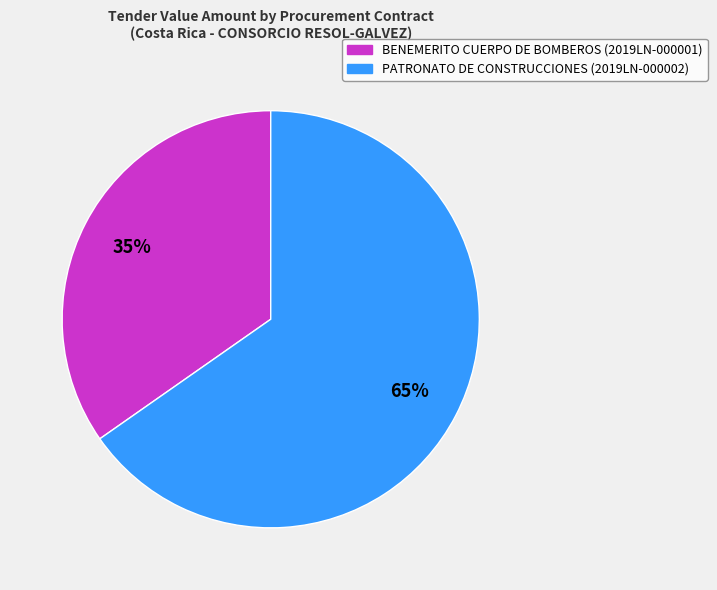

Combined, do BENEMERITO CUERPO DE BOMBEROS (2019LN-000001) and PATRONATO DE CONSTRUCCIONES (2019LN-000002) account for over 50%?

Yes